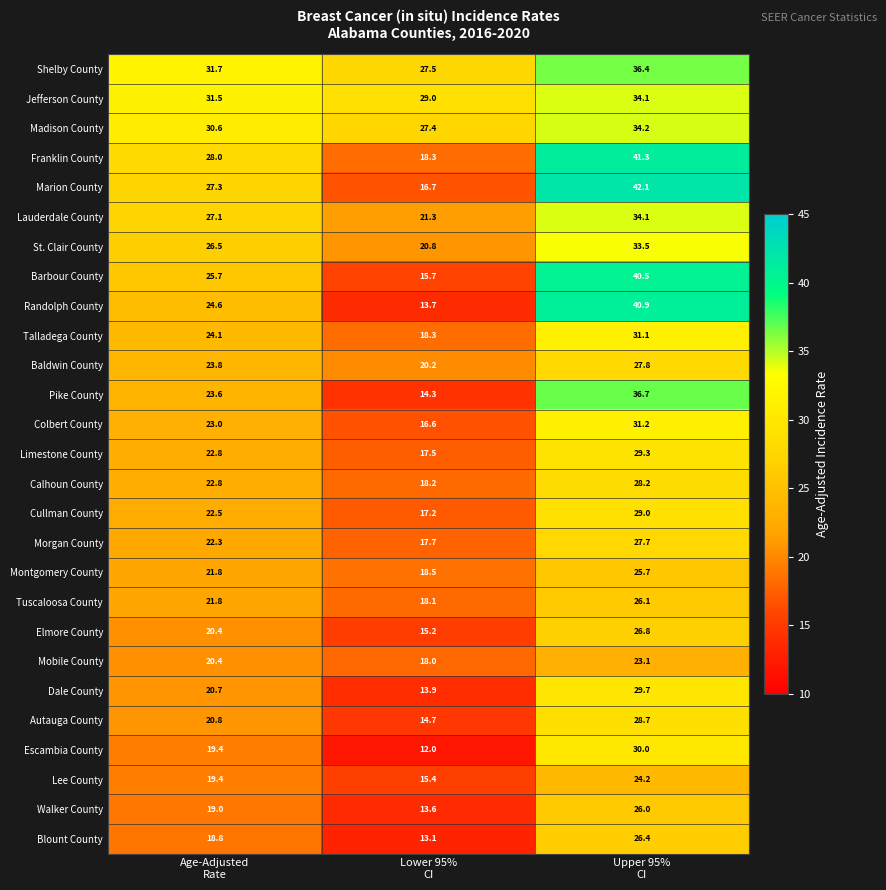

What is the highest value of the Lee County series?

24.2